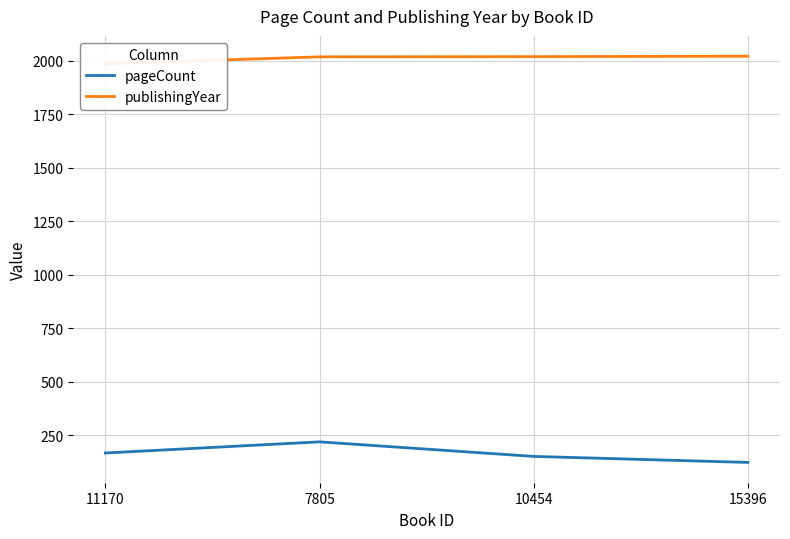

Rank the categories by pageCount value from highest to lowest.

7805, 11170, 10454, 15396